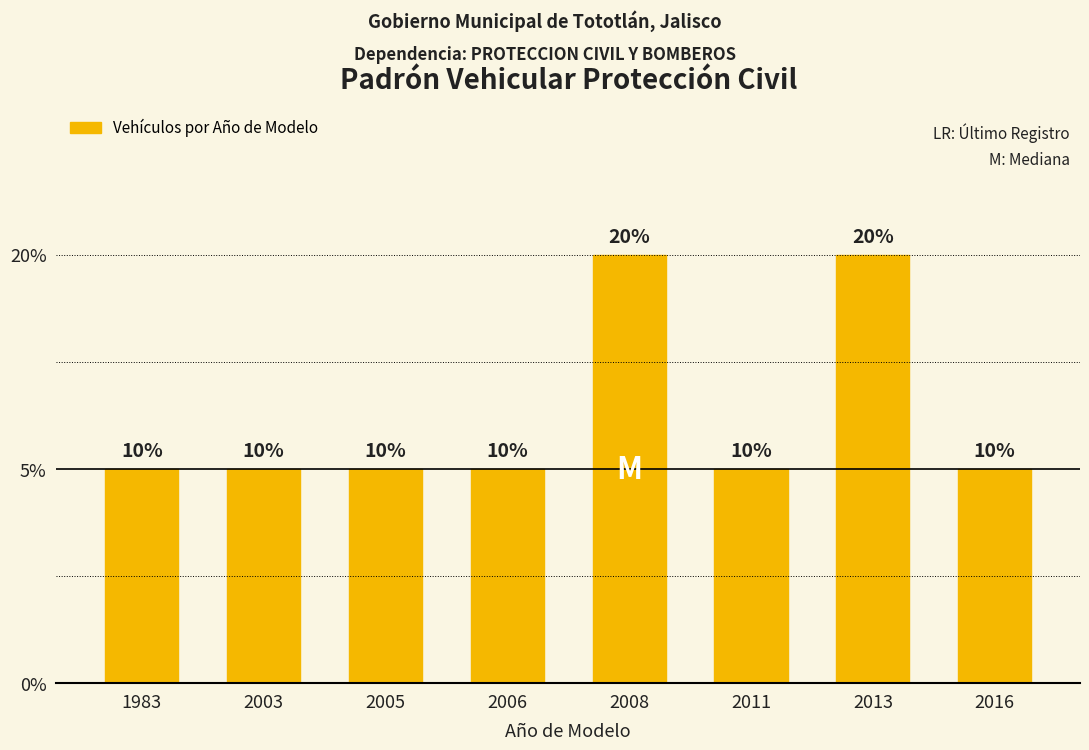

Are the bars horizontal?

No